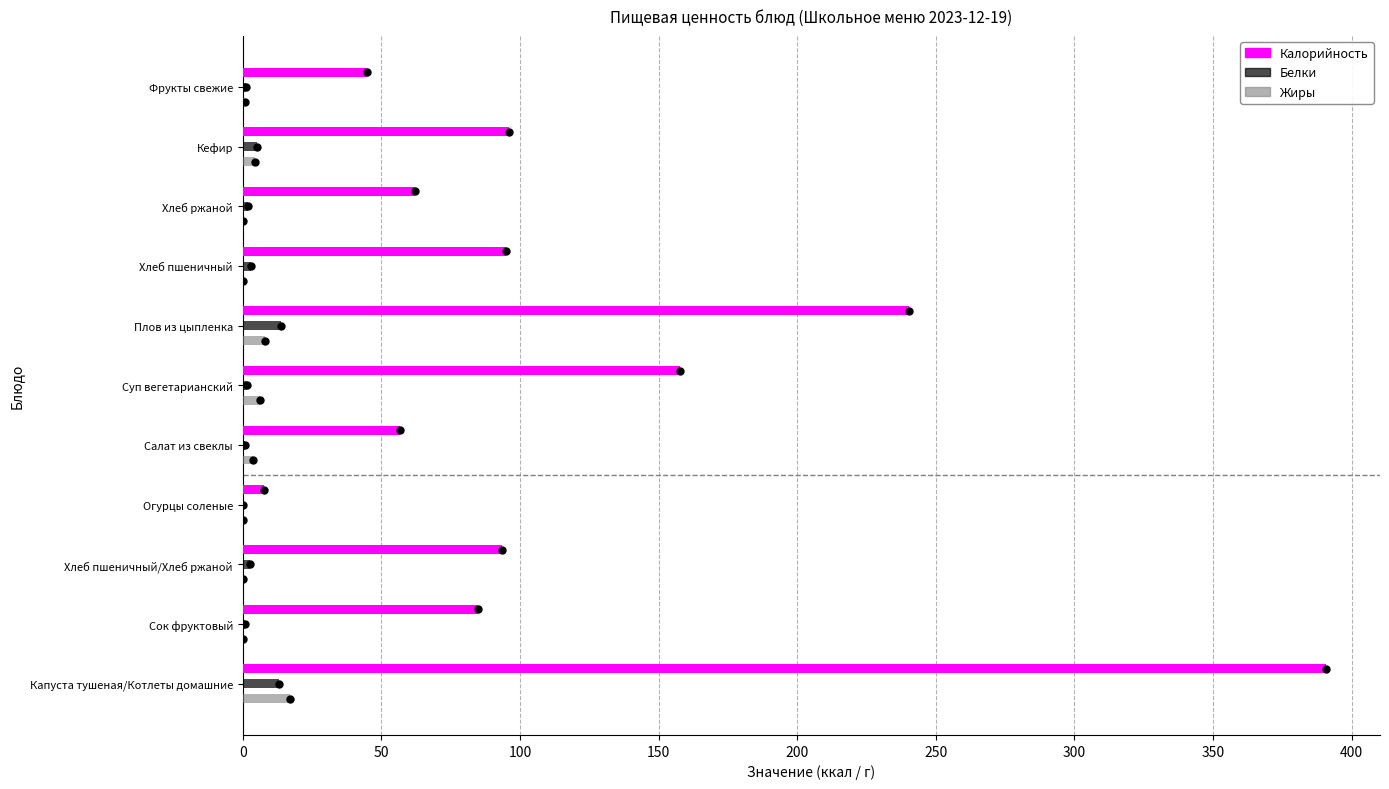

At which label is Калорийность closest to 199?

Плов из цыпленка